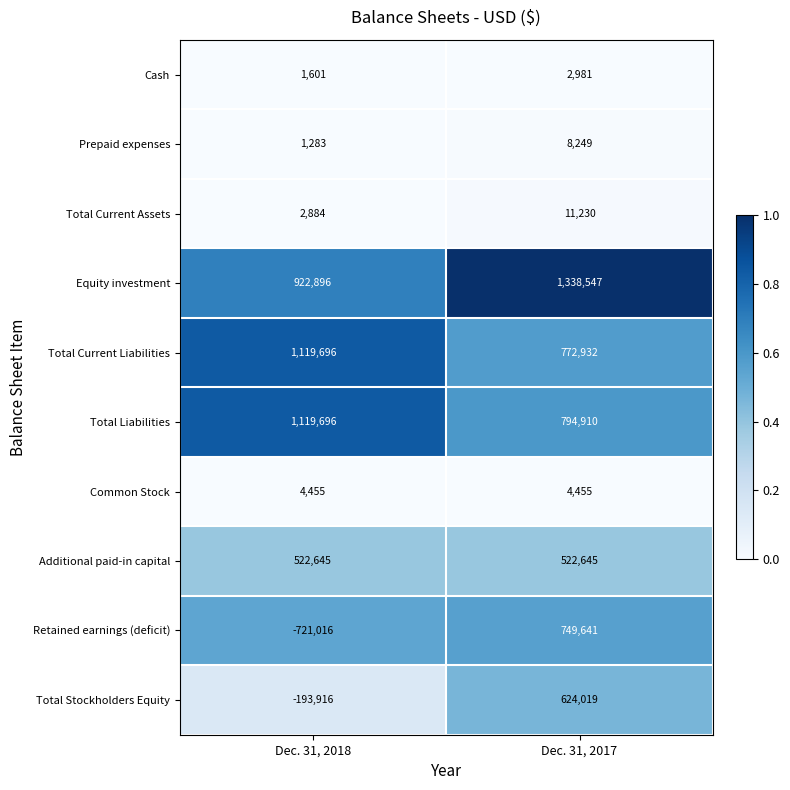

Which series has the largest total across all categories?

Equity investment